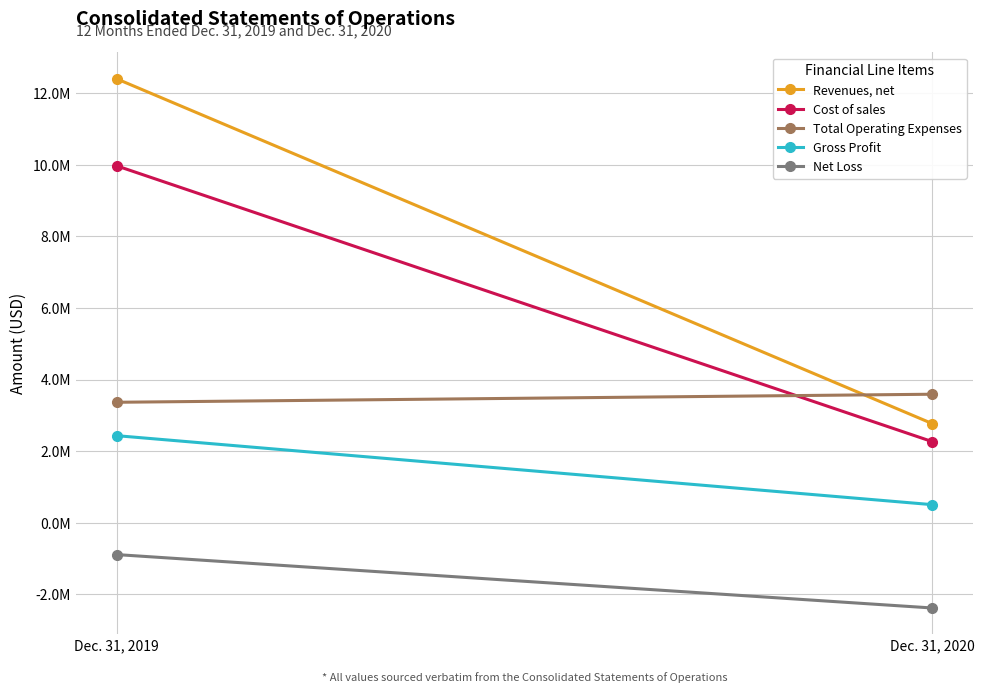

How many values in the Cost of sales series are below 9972871?

1